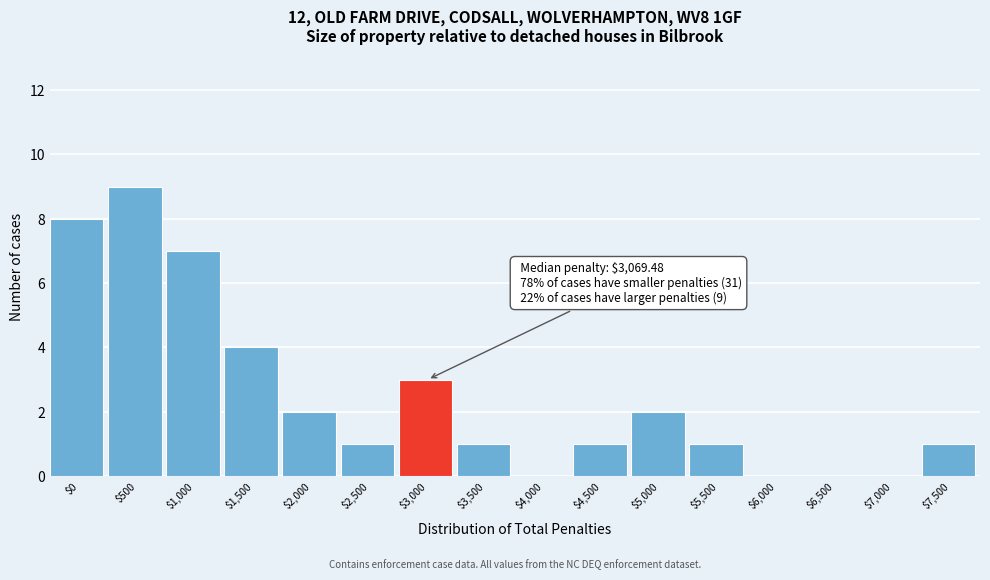

What is the greatest value displayed?

9